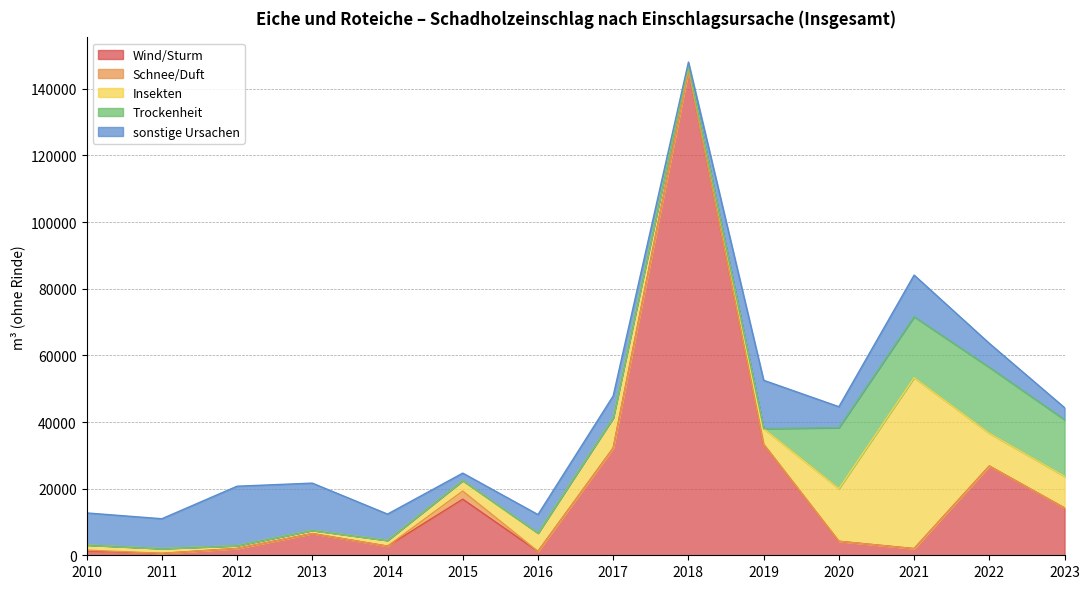

How many data points in Wind/Sturm are above 6496?

7